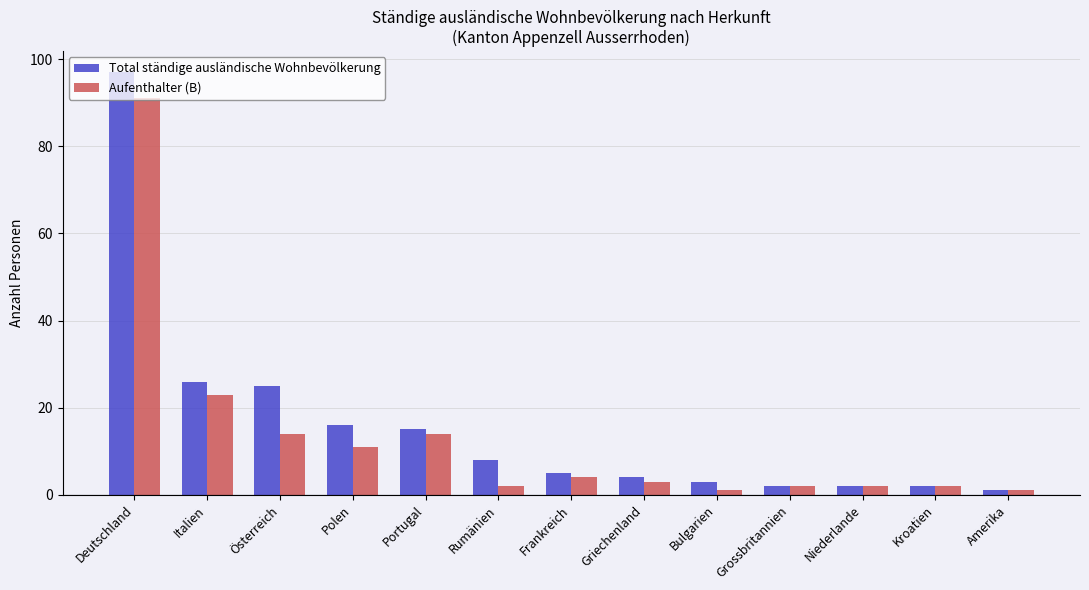

True or false: Total ständige ausländische Wohnbevölkerung has a value of 97 at Deutschland.

True